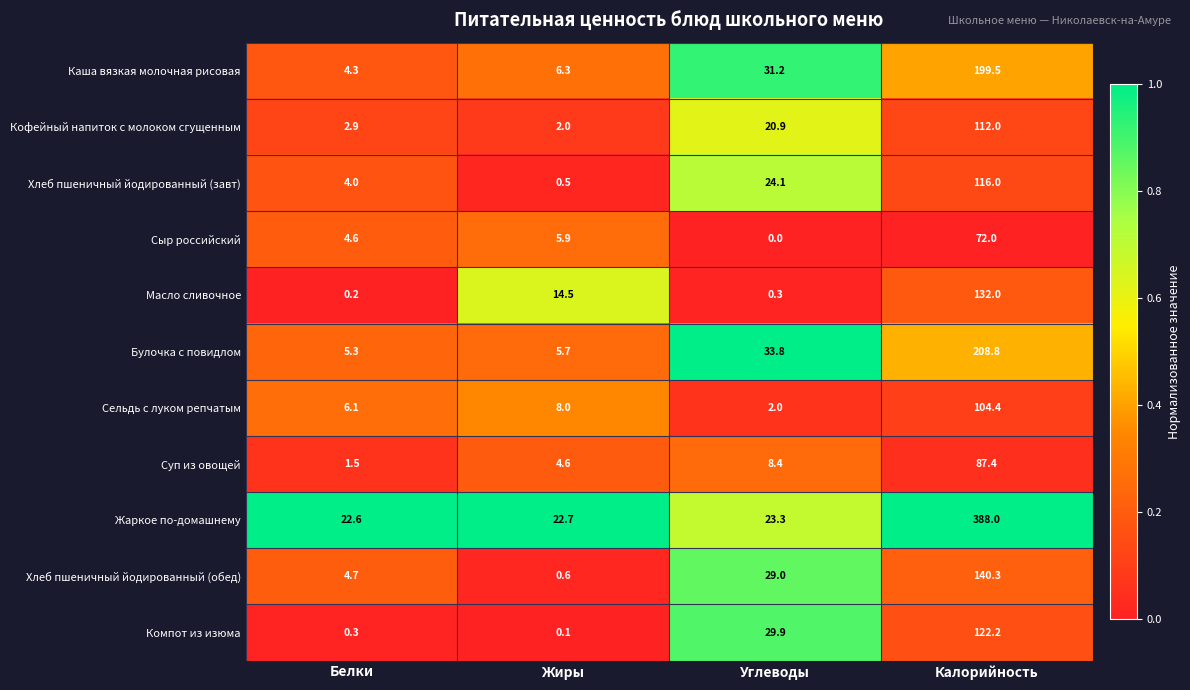

What is the difference between the highest and lowest values at Белки?

22.4